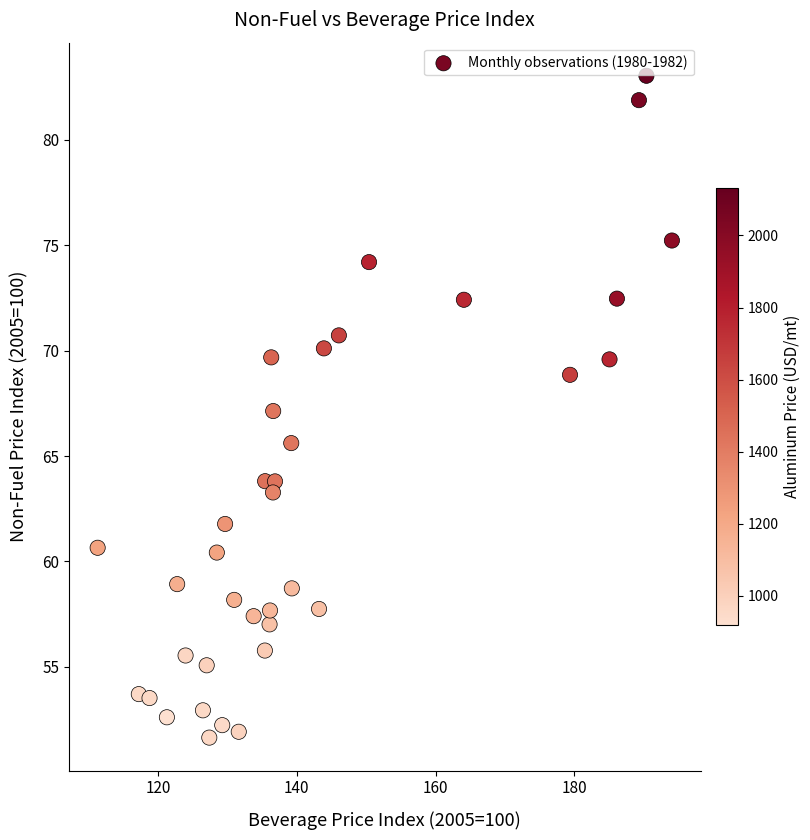

What is the range of X values (max minus min)?

82.8